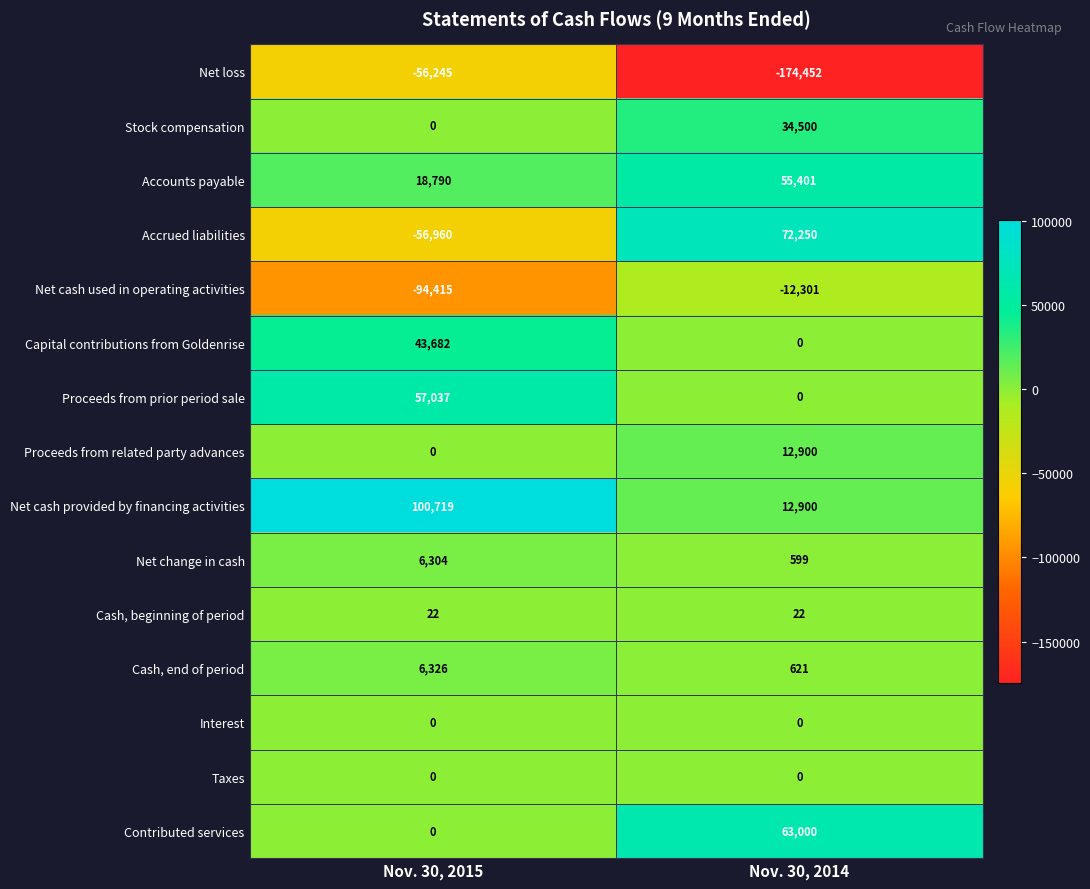

Reading right to left, what are all the values shown in this chart?

Net loss: -174452	-56245
Stock compensation: 34500	0
Accounts payable: 55401	18790
Accrued liabilities: 72250	-56960
Net cash used in operating activities: -12301	-94415
Capital contributions from Goldenrise: 0	43682
Proceeds from prior period sale: 0	57037
Proceeds from related party advances: 12900	0
Net cash provided by financing activities: 12900	100719
Net change in cash: 599	6304
Cash, beginning of period: 22	22
Cash, end of period: 621	6326
Interest: 0	0
Taxes: 0	0
Contributed services: 63000	0